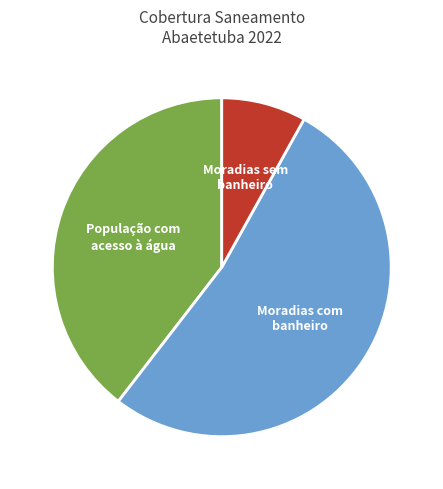

How many slices are in this pie chart?

3